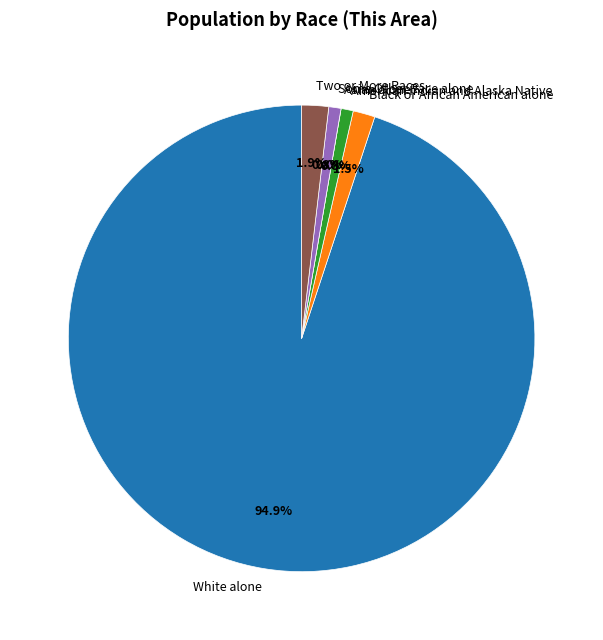

Between Some Other Race alone and White alone, which is larger?

White alone